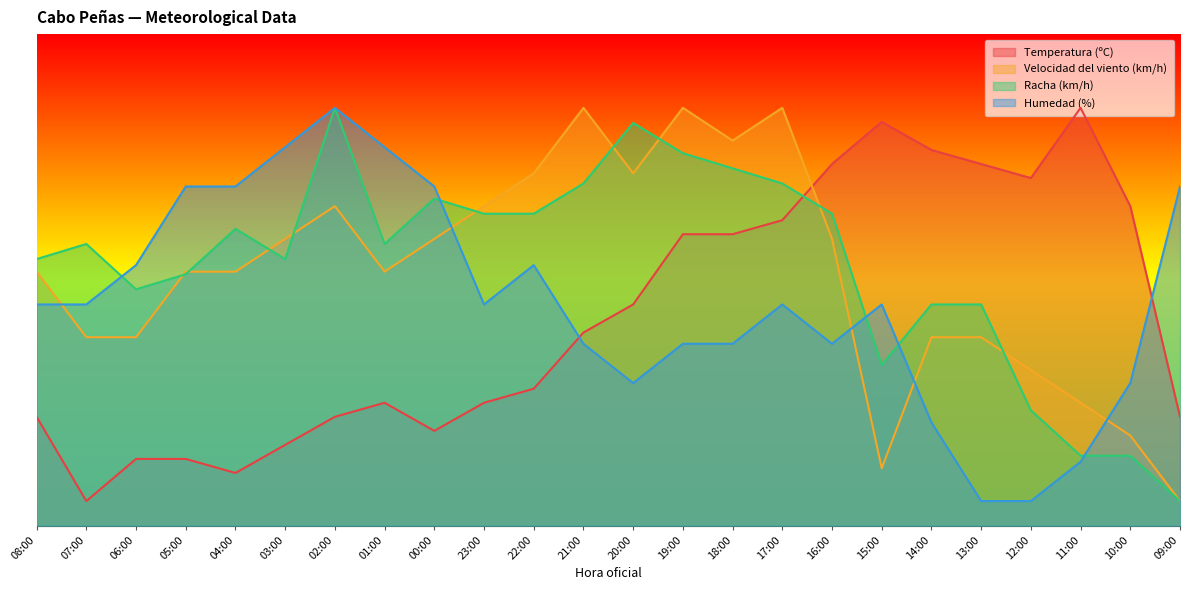

Where does the Temperatura (ºC) series first go above 39?

21:00